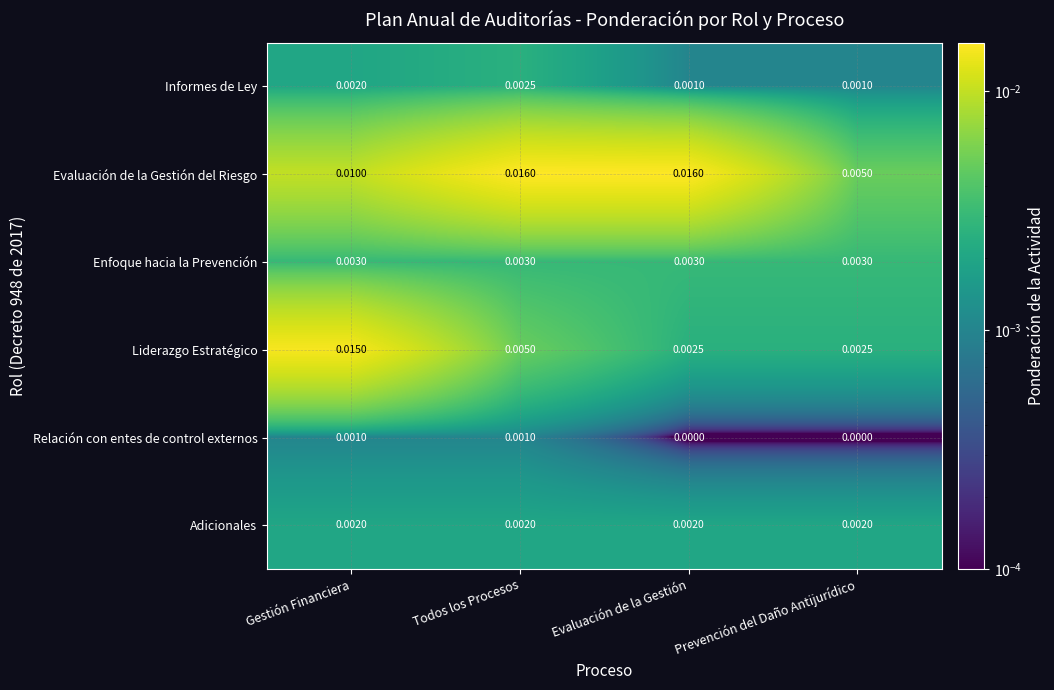

At which category is the sum across all series the highest?

Gestión Financiera